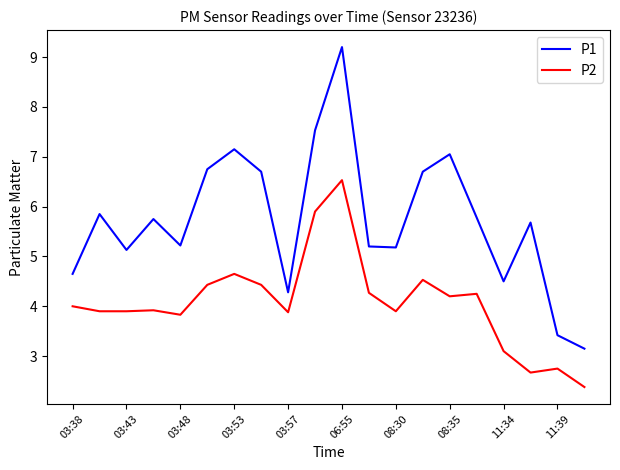

Which series has the largest total across all categories?

P1